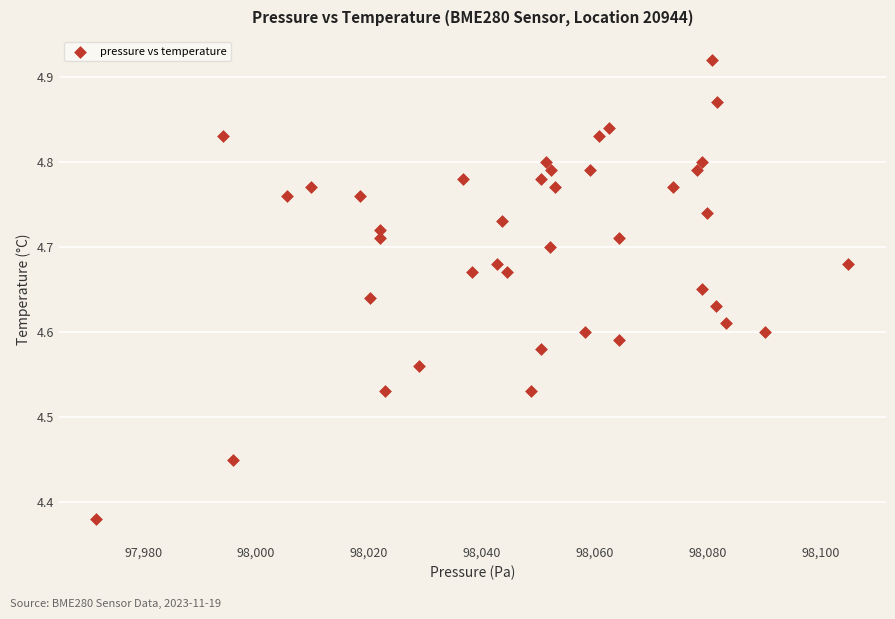

What is the range of X values (max minus min)?

133.3